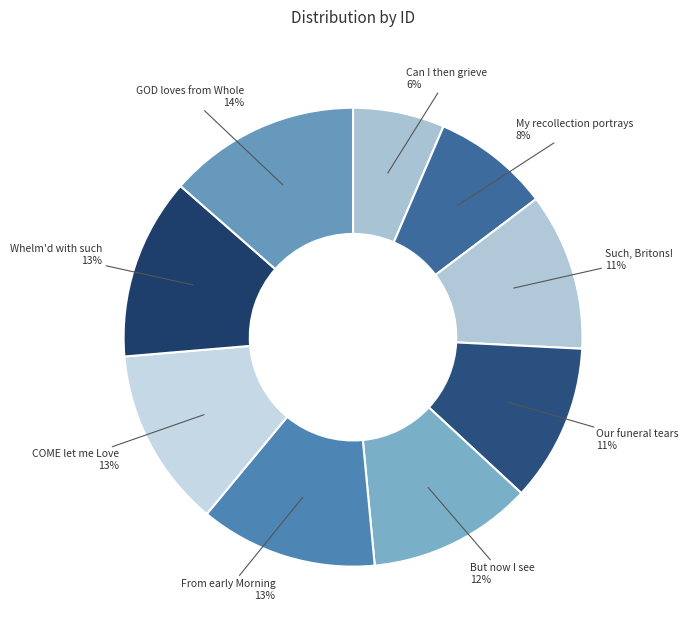

To the nearest percent, what is the average slice percentage?

11%